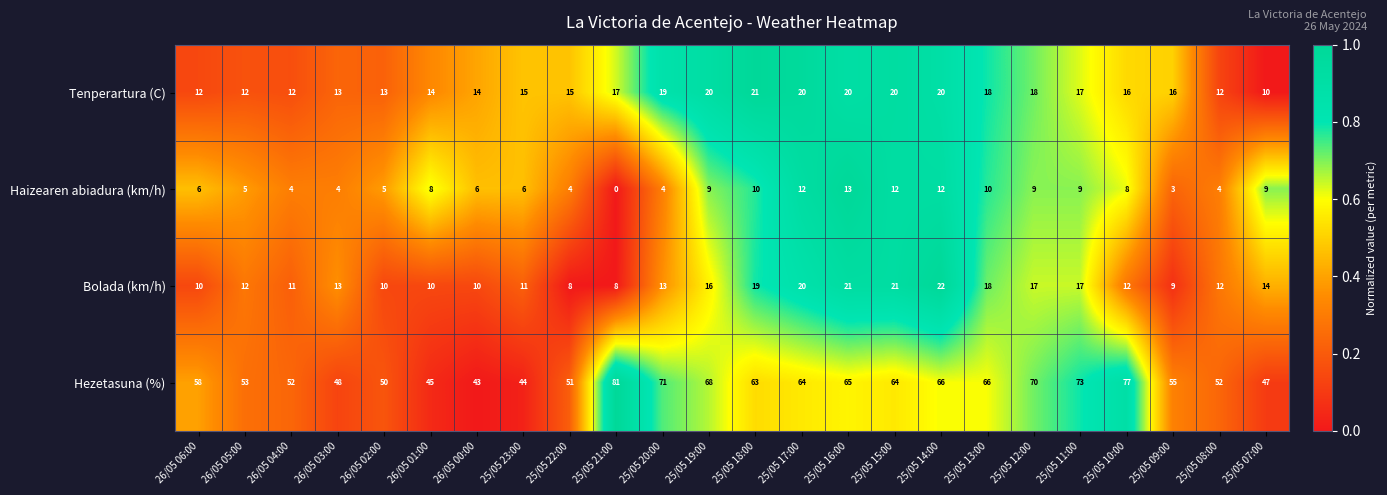

At 25/05 19:00, list the series in order from smallest to largest.

Haizearen abiadura (km/h), Bolada (km/h), Tenperartura (C), Hezetasuna (%)